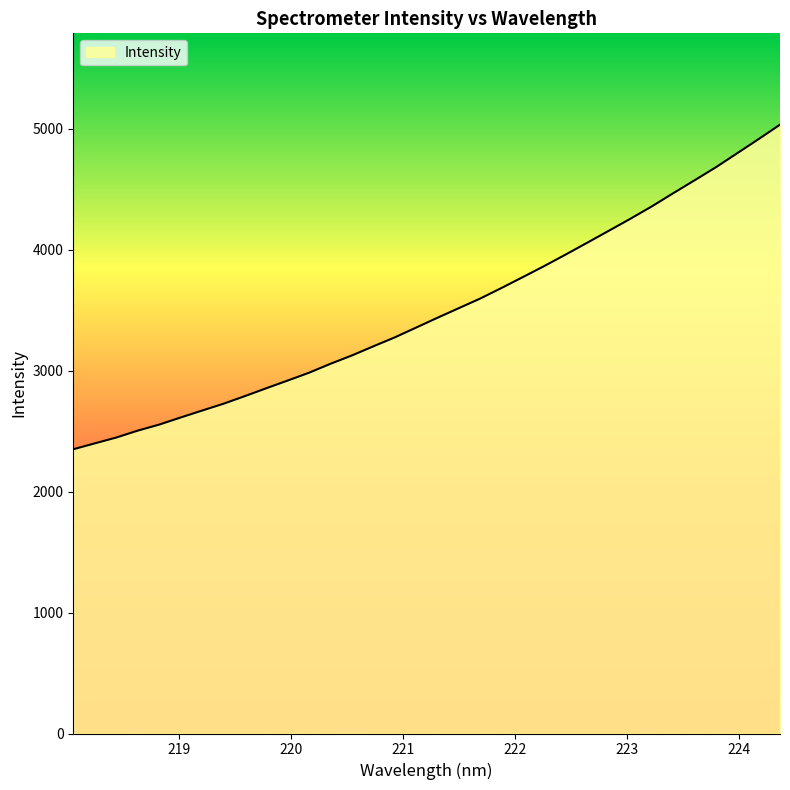

What is the sum of all values?

118926.2